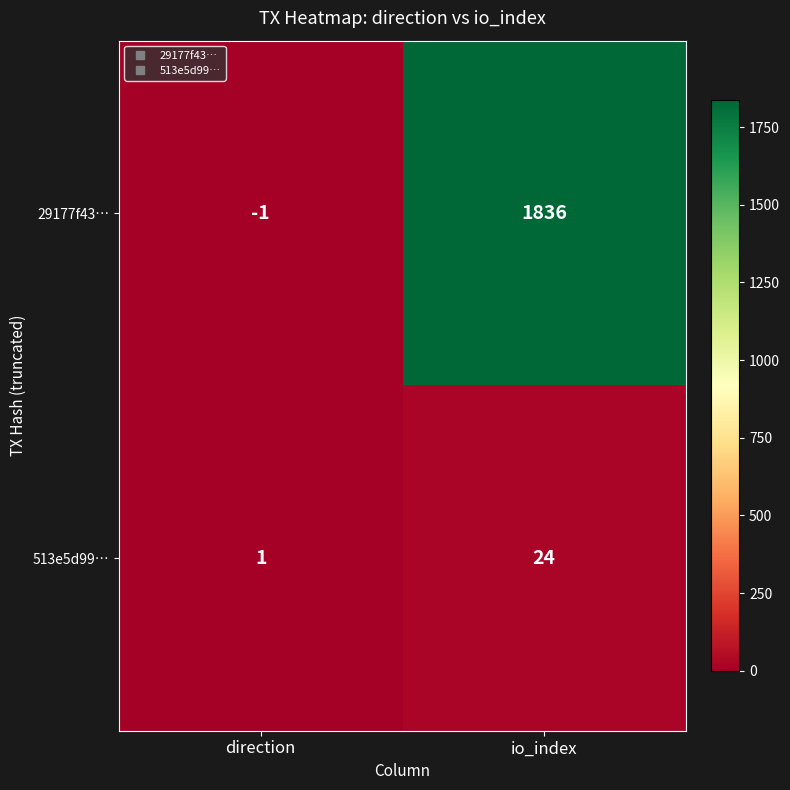

What is the sum of all 29177f43… values?

1835